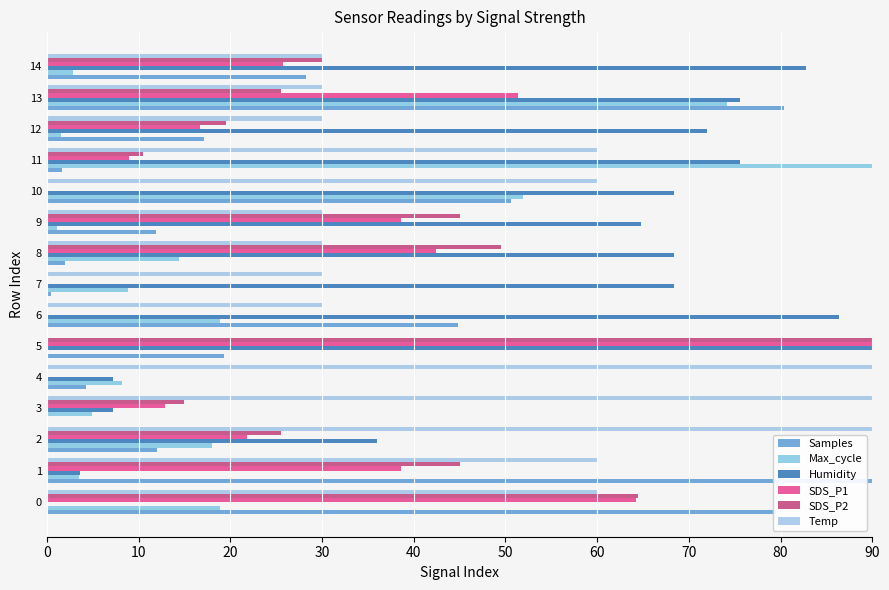

How many data points does each series have?

15